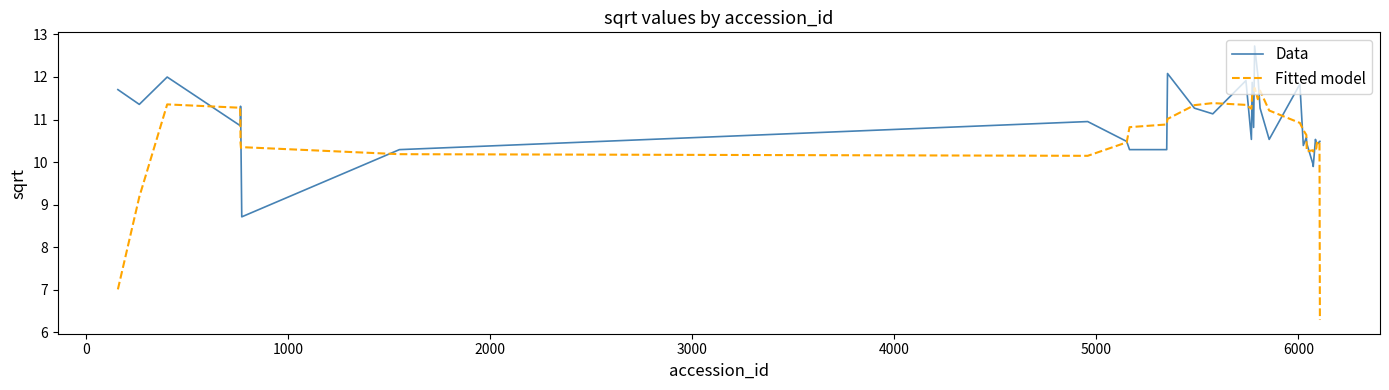

Which series has the largest total across all categories?

Data